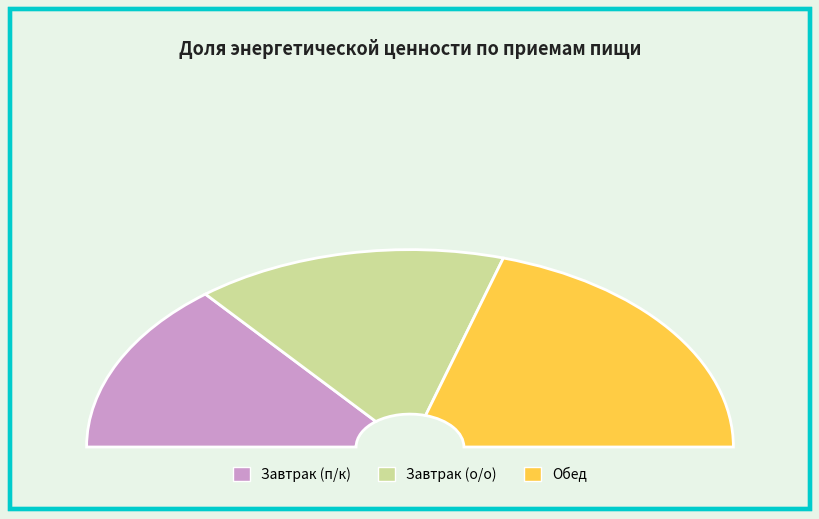

Between Обед and Завтрак (п/к), which is larger?

Обед